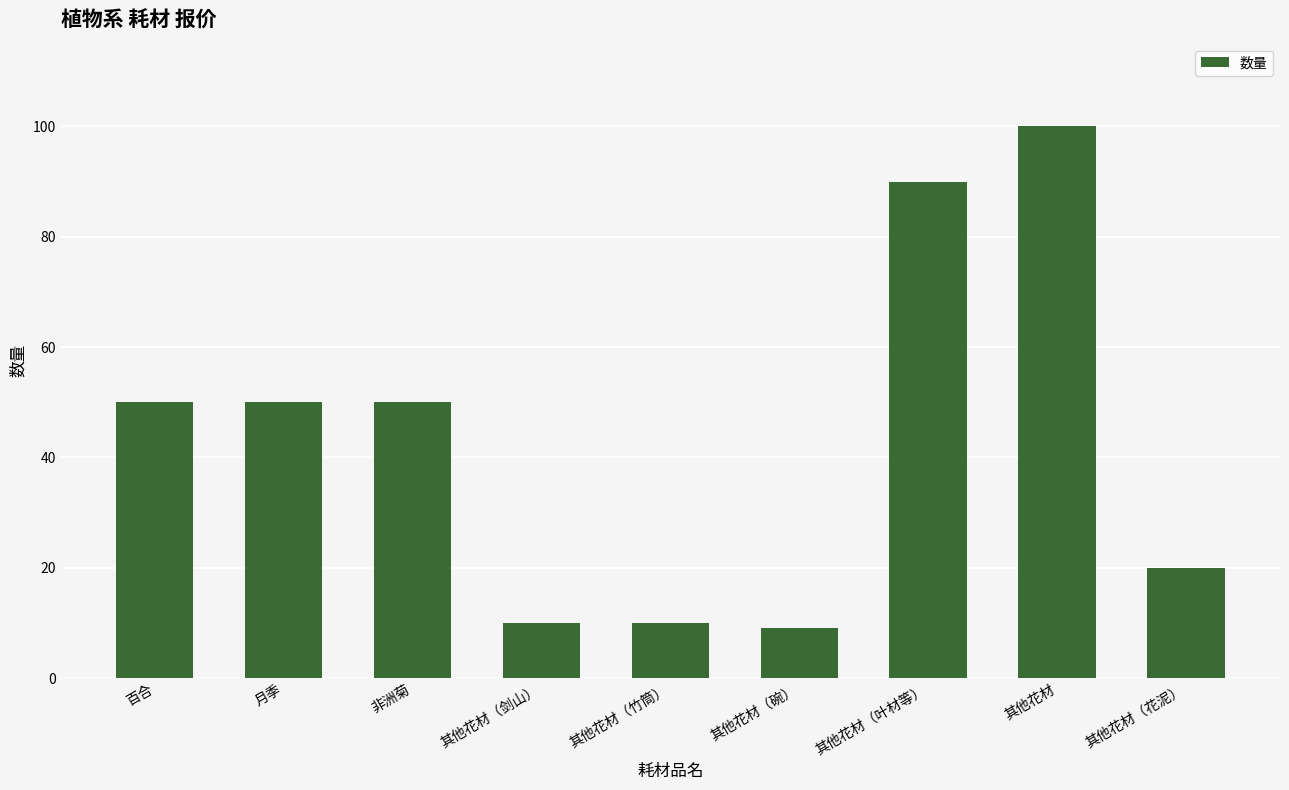

The value at 百合 is 50. True or false?

True